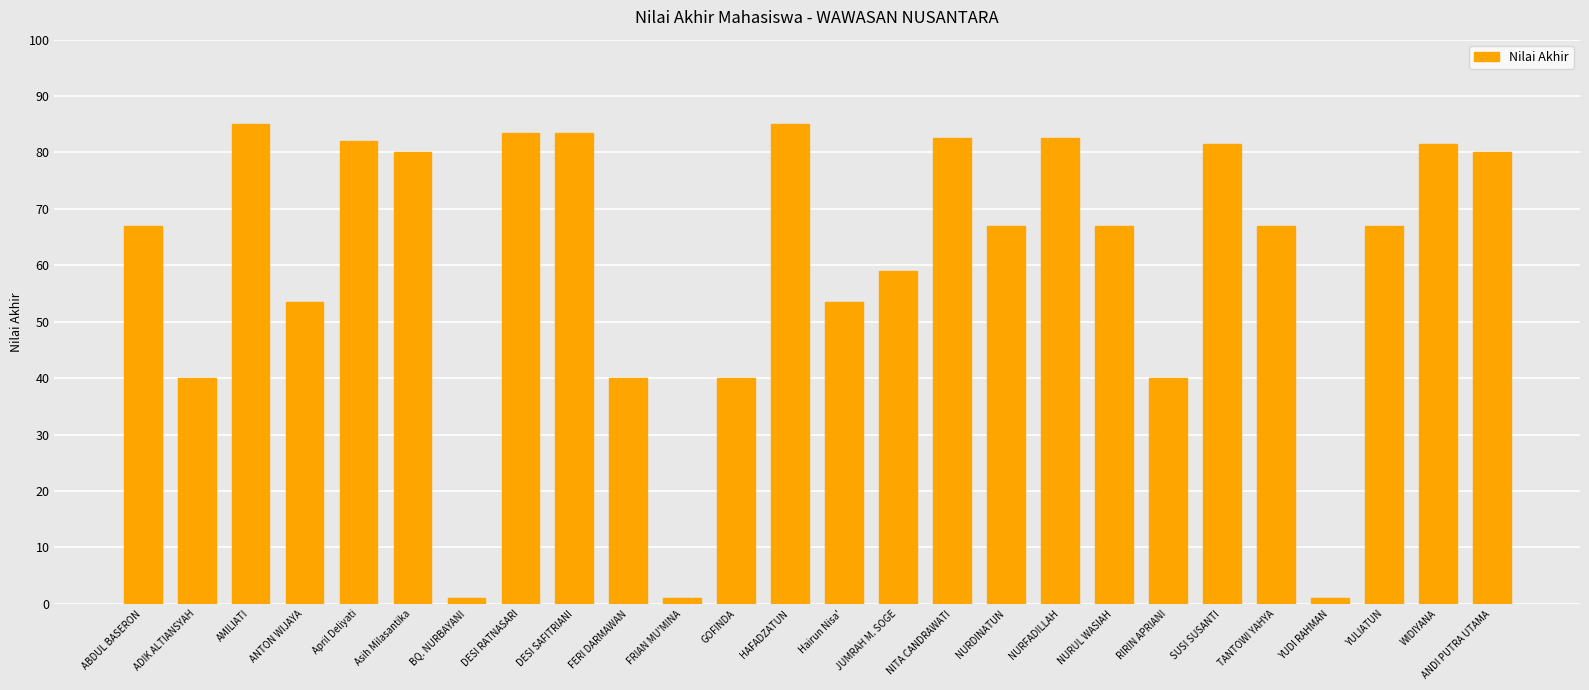

Are the bars grouped side by side (vs. stacked)?

No